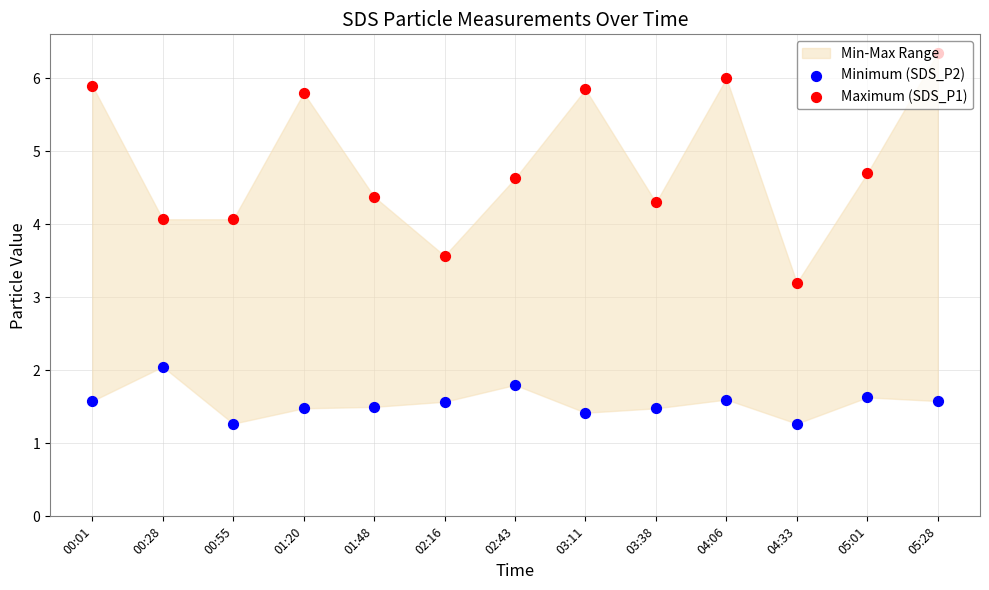

Which series has the widest spread of Y values?

Maximum (SDS_P1)